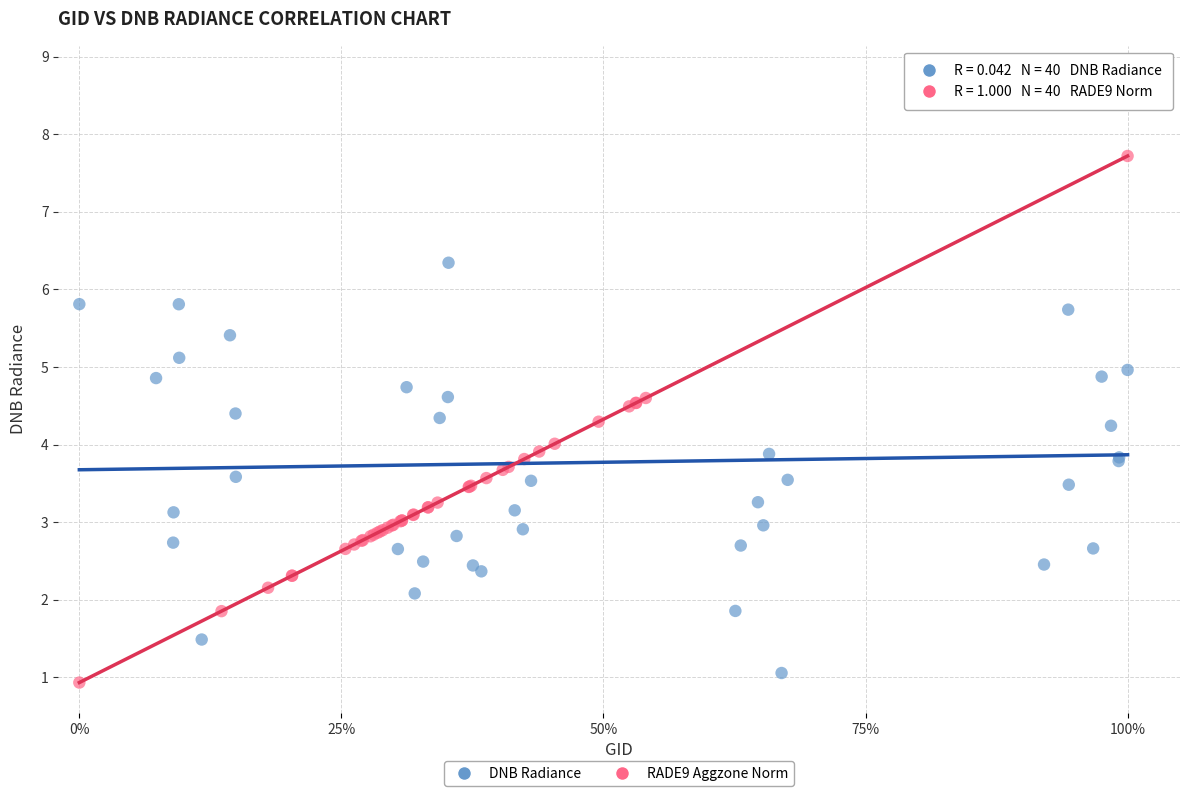

Which series contains the highest Y value?

DNB Radiance